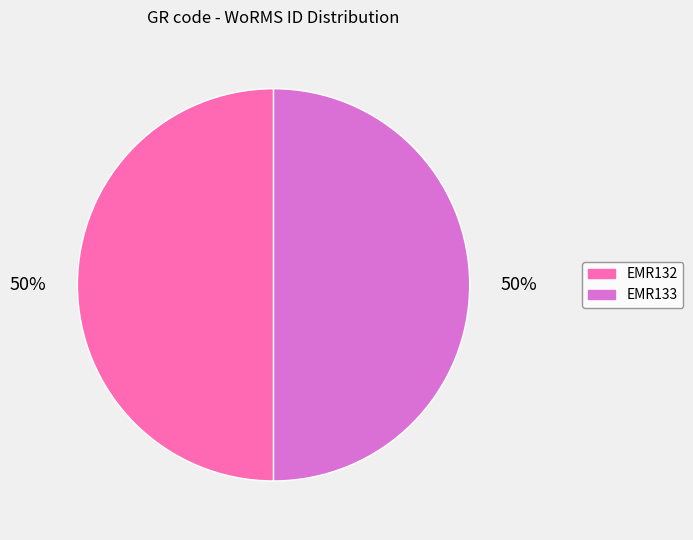

What is the ratio of the value at EMR133 to the value at EMR132?

1.0